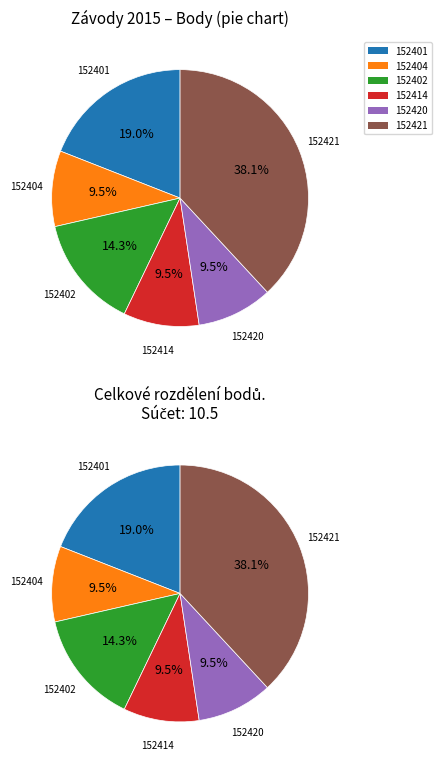

What is the largest slice in the pie chart?

152421